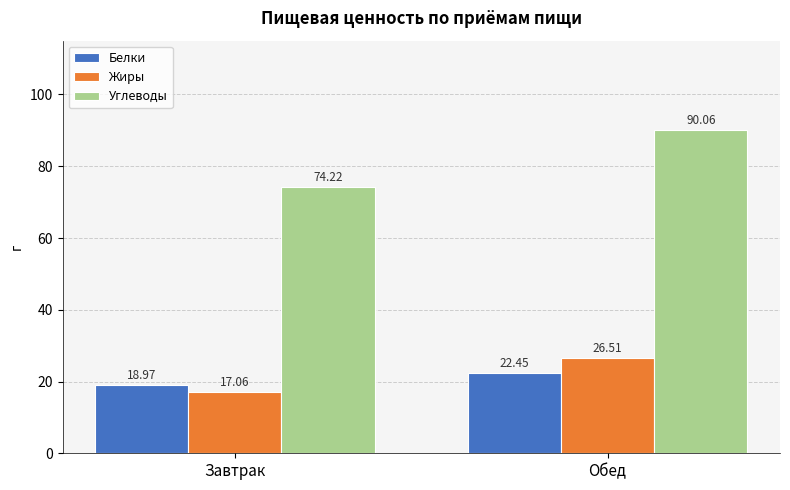

What is the label of the 2nd bar from the left?

Обед